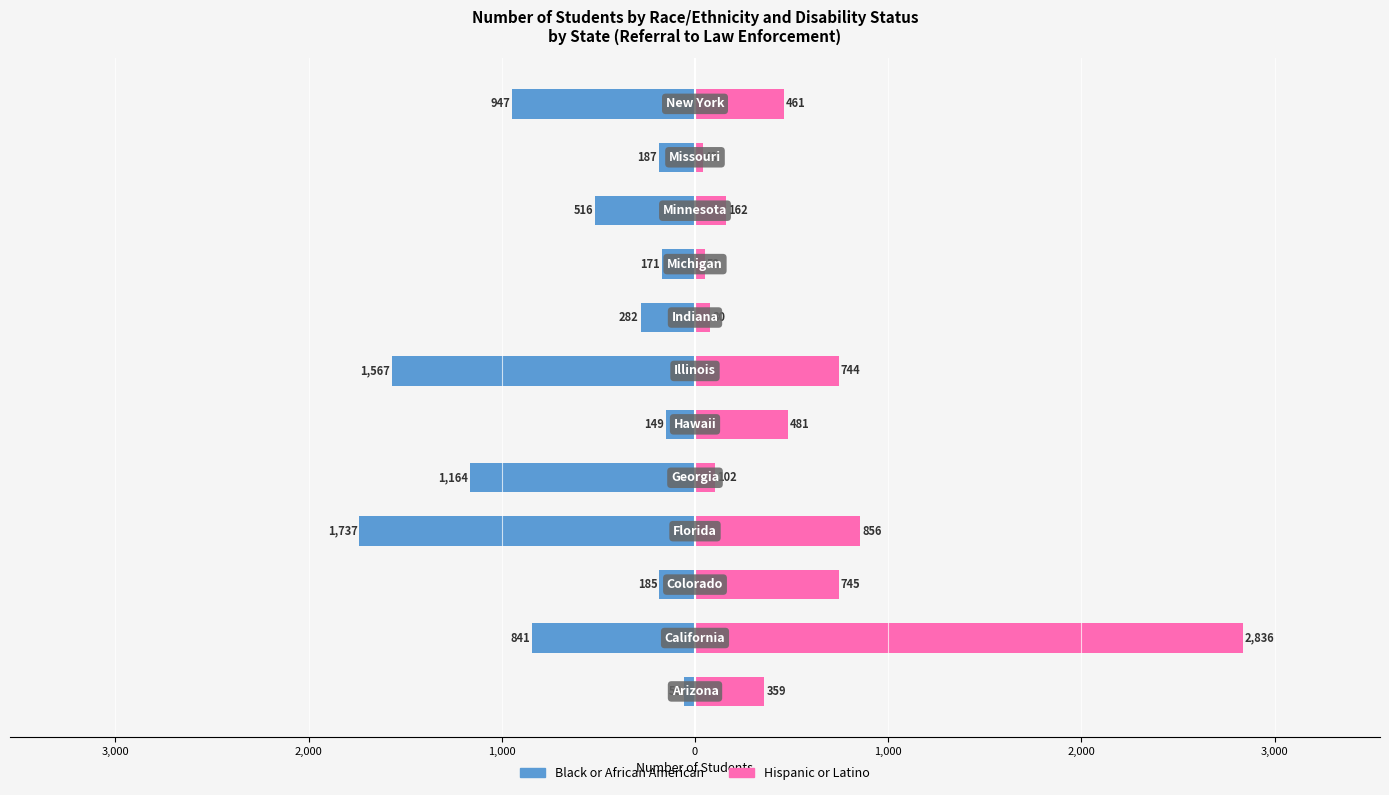

The Black or African American series shows -1737 at 1,000. True or false?

True